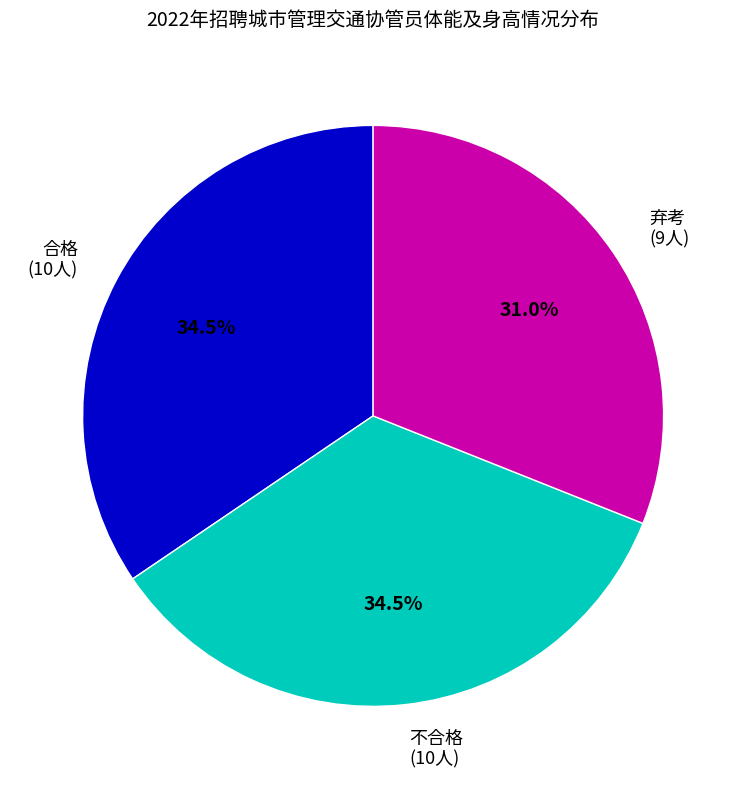

Is there any slice that represents more than half of the pie?

No